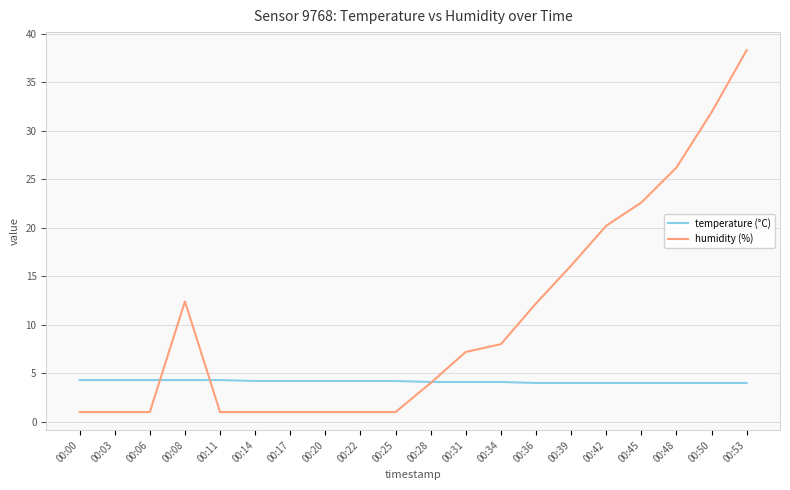

At 00:25, list the series in order from smallest to largest.

humidity (%), temperature (°C)